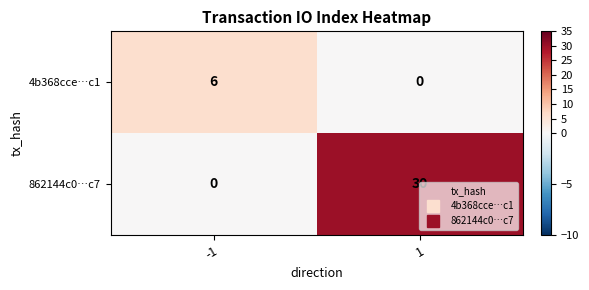

Which series has the largest total across all categories?

862144c0…c7